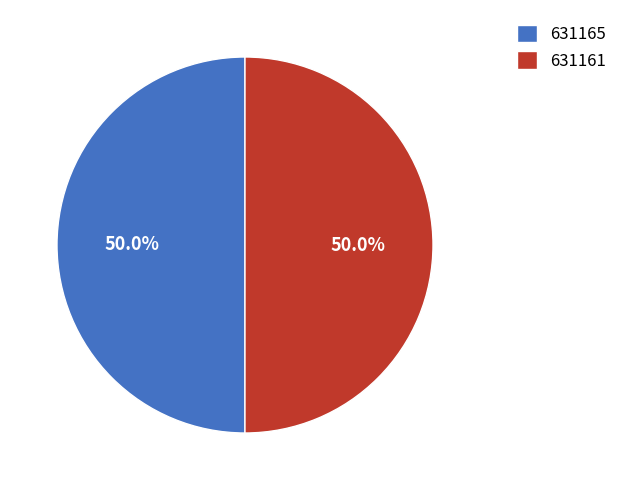

Count the number of slices in the pie.

2